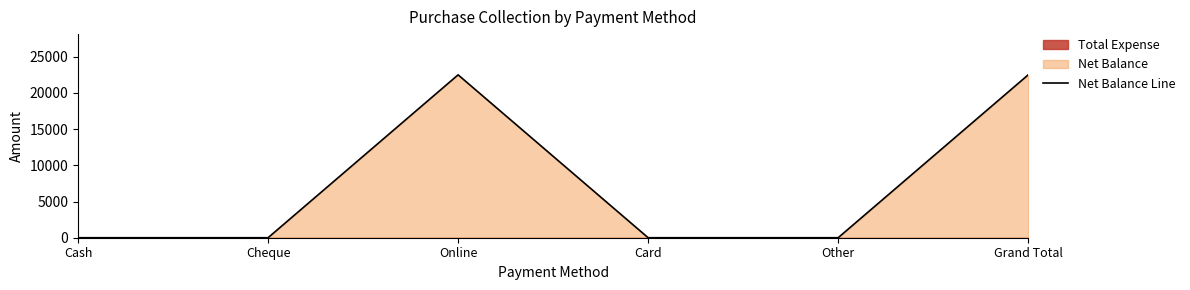

Count the number of categories in the chart.

6